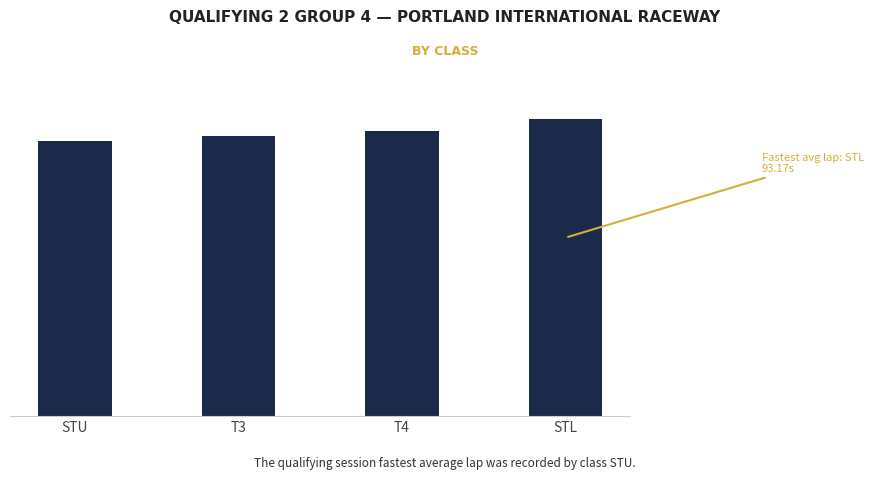

Which has a higher value, STU or T3?

T3